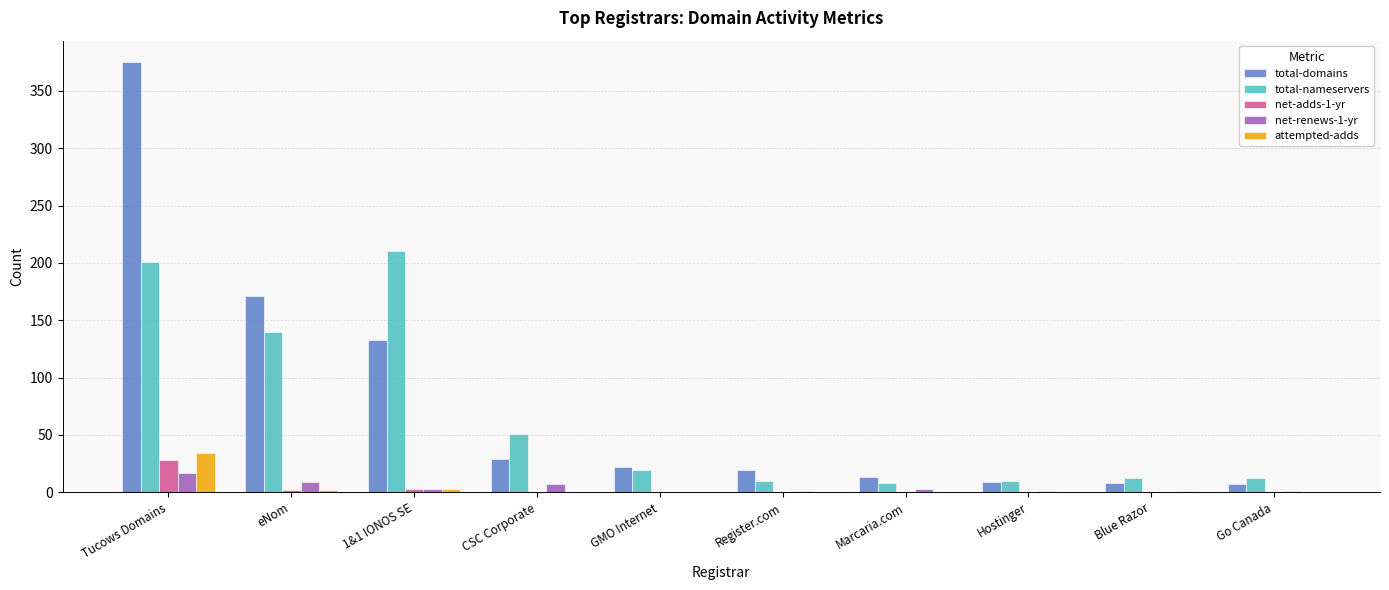

At which label is total-domains closest to 191?

eNom